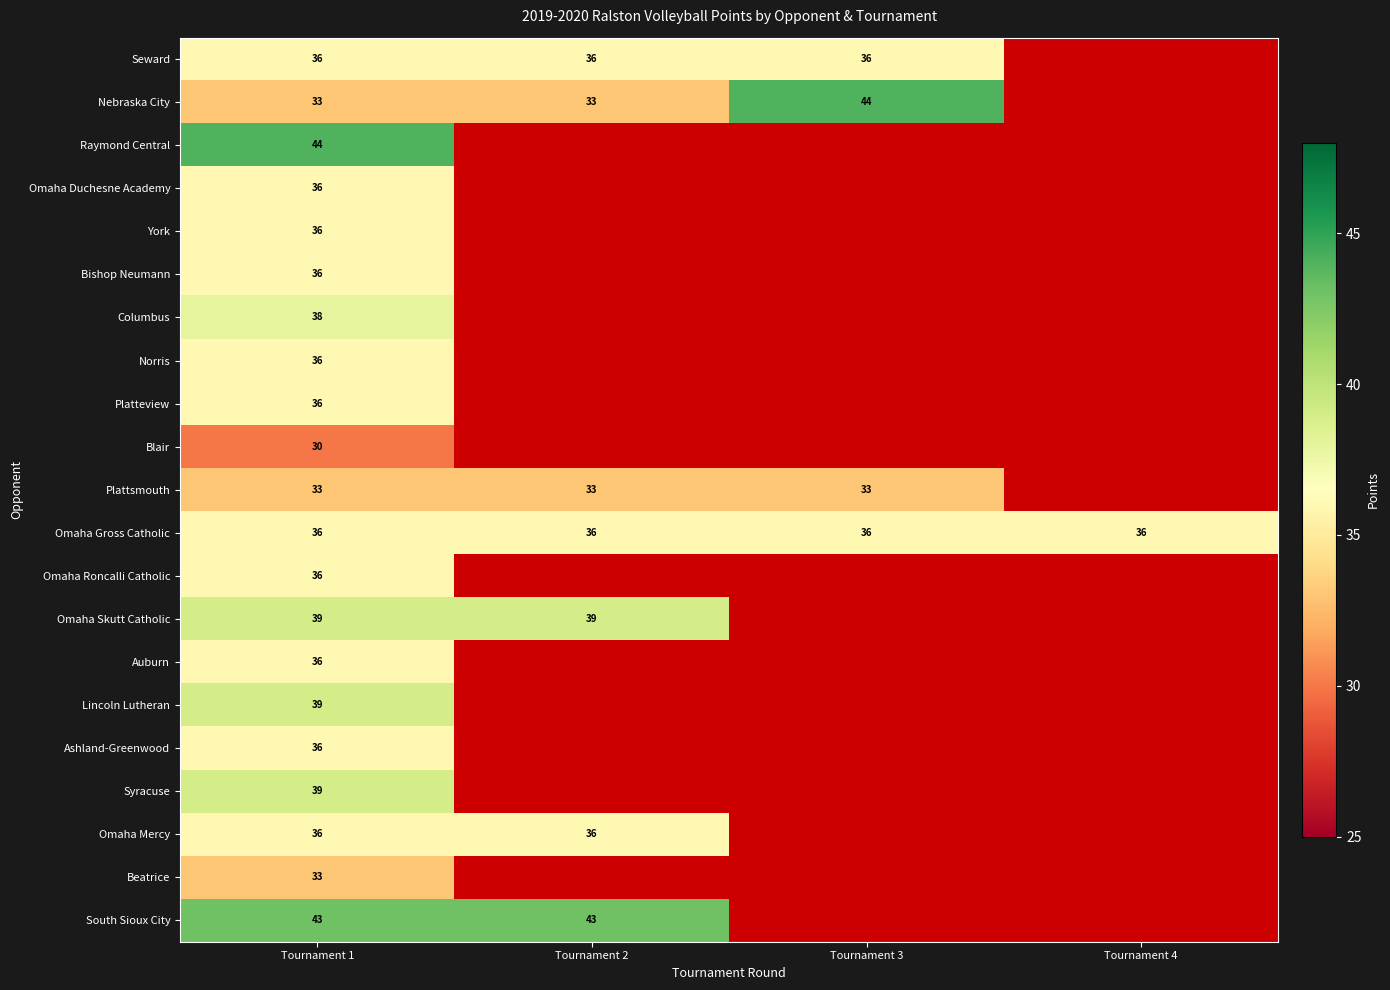

The Omaha Gross Catholic series shows 55 at Tournament 2. True or false?

False